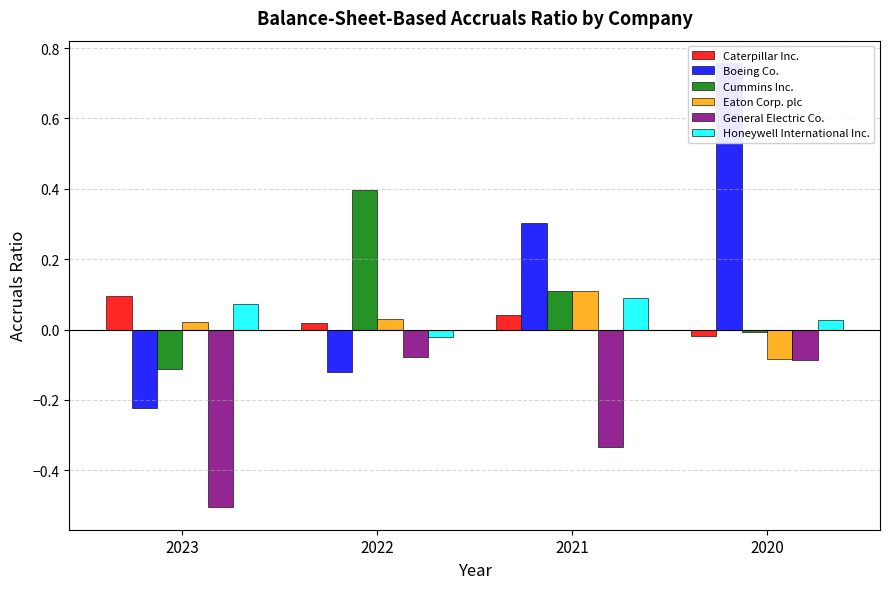

Reading left to right, list all the values displayed in this chart.

Caterpillar Inc.: 2023=0.1	2022=0.0	2021=0.0	2020=-0.0
Boeing Co.: 2023=-0.2	2022=-0.1	2021=0.3	2020=0.8
Cummins Inc.: 2023=-0.1	2022=0.4	2021=0.1	2020=-0.0
Eaton Corp. plc: 2023=0.0	2022=0.0	2021=0.1	2020=-0.1
General Electric Co.: 2023=-0.5	2022=-0.1	2021=-0.3	2020=-0.1
Honeywell International Inc.: 2023=0.1	2022=-0.0	2021=0.1	2020=0.0